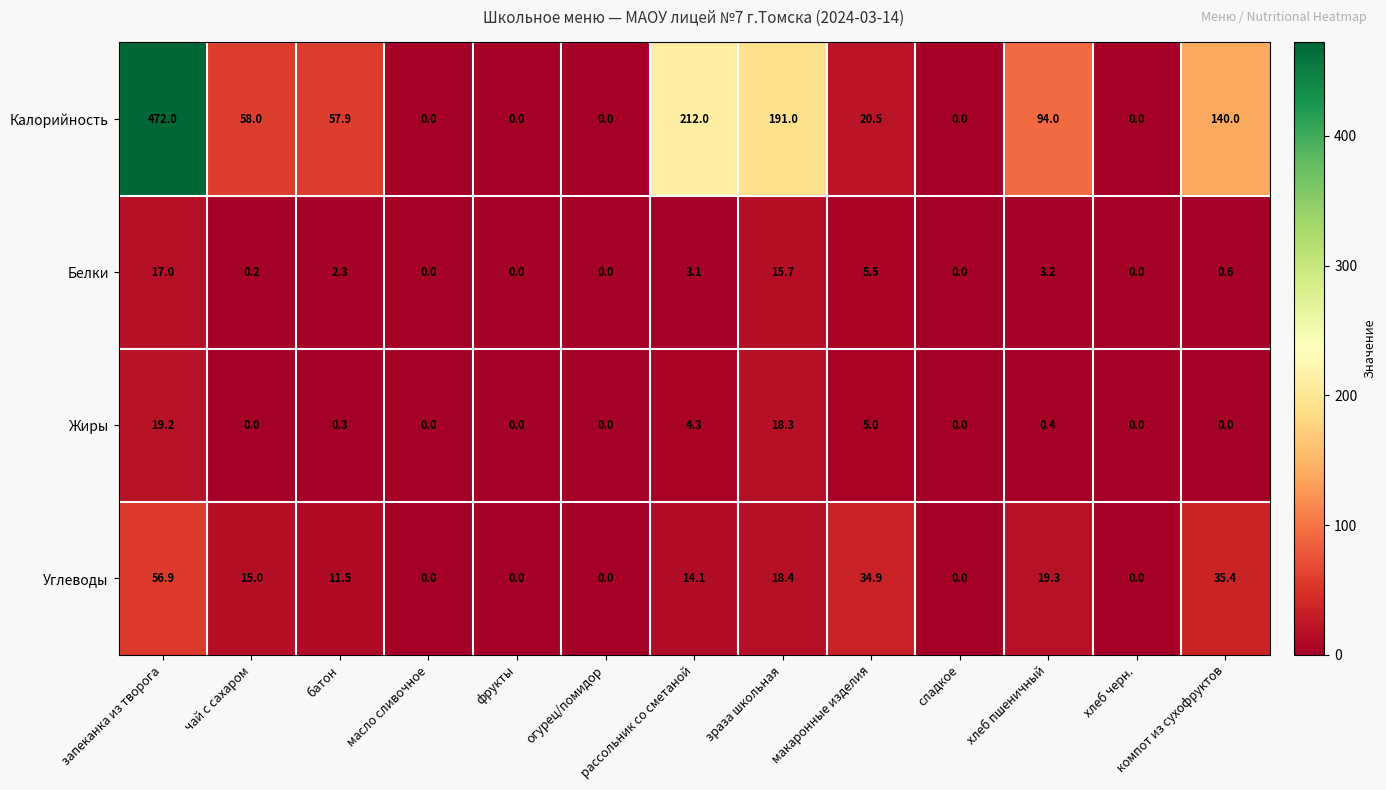

At чай с сахаром, list the series in order from smallest to largest.

Жиры, Белки, Углеводы, Калорийность